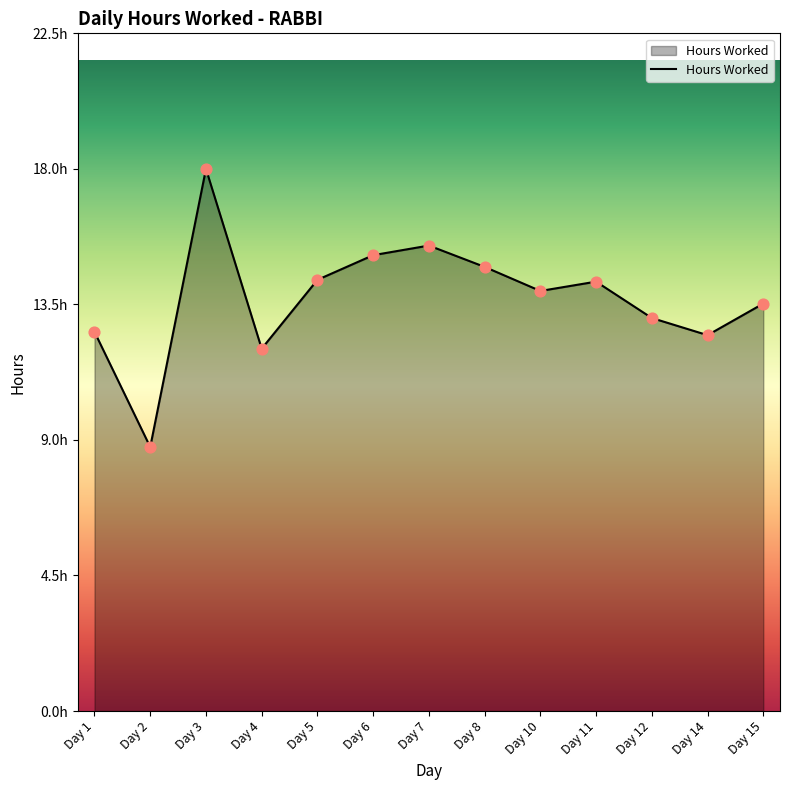

What is the change in value from Day 3 to Day 10?

-4.1